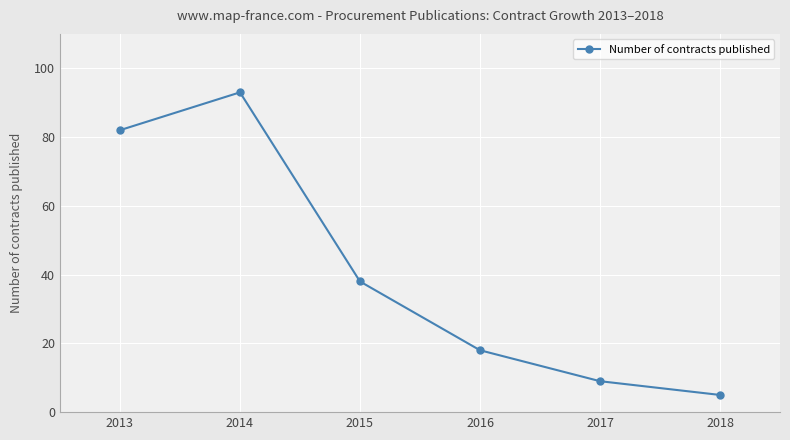

Which category has the highest value across all series?

2014